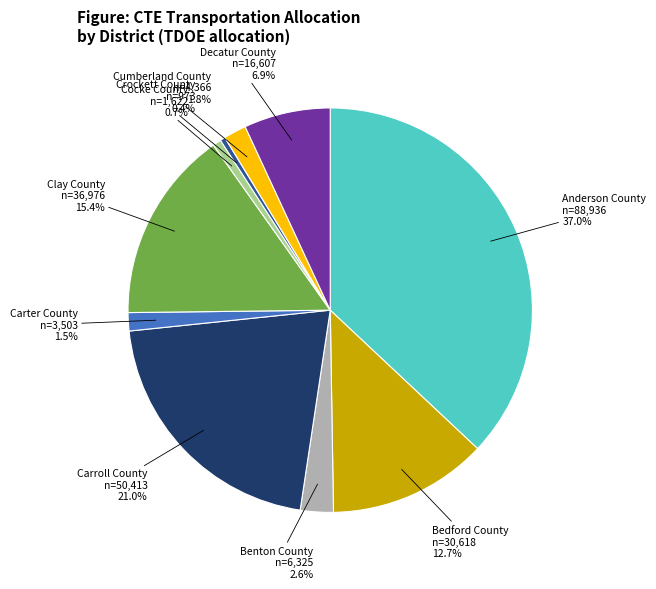

Is Benton County the majority of the pie?

No